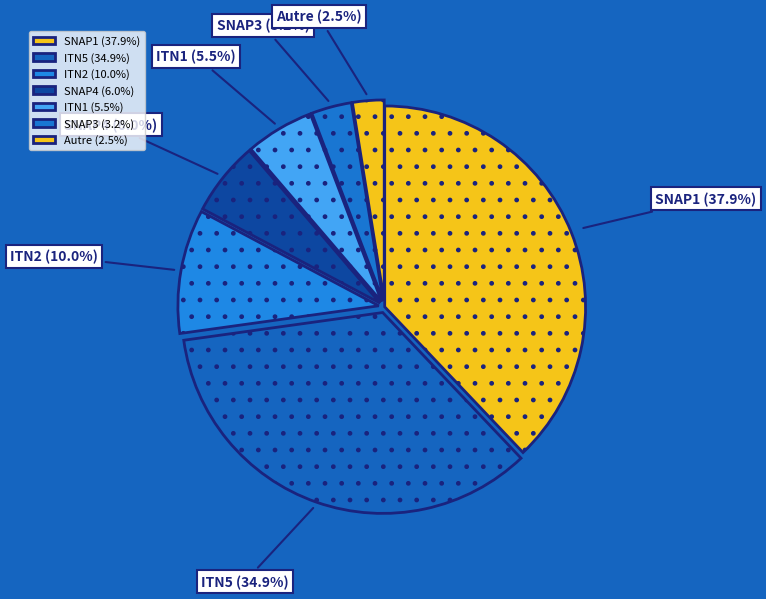

Is the sum of ITN1 and SNAP1 greater than half?

No